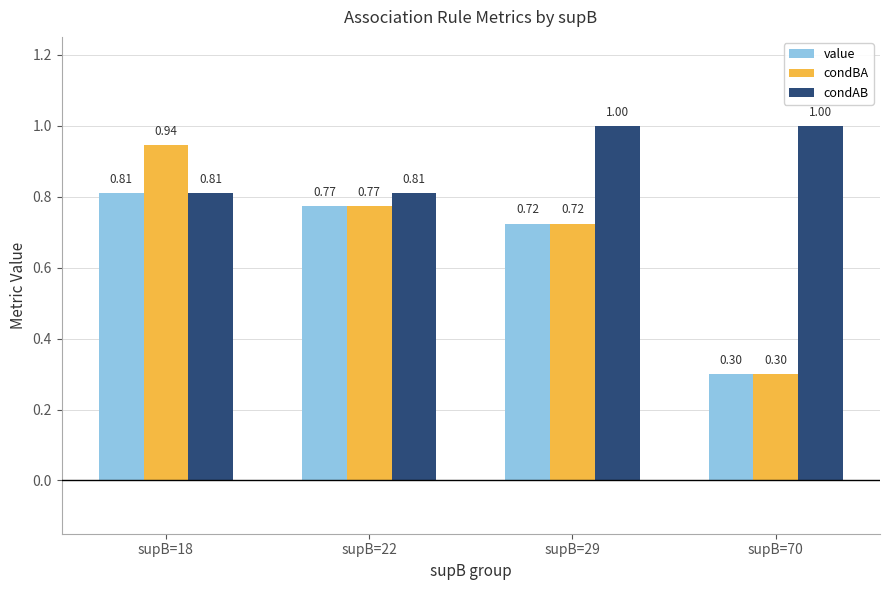

What is the sum of all condAB values?

3.6